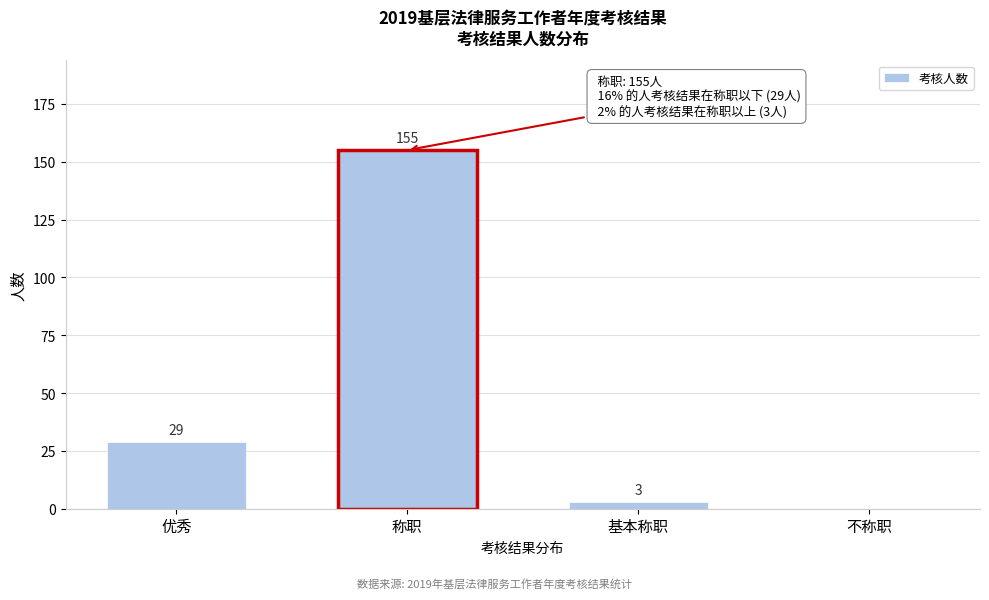

Reading left to right, extract all data points from this chart.

优秀=29	称职=155	基本称职=3	不称职=0